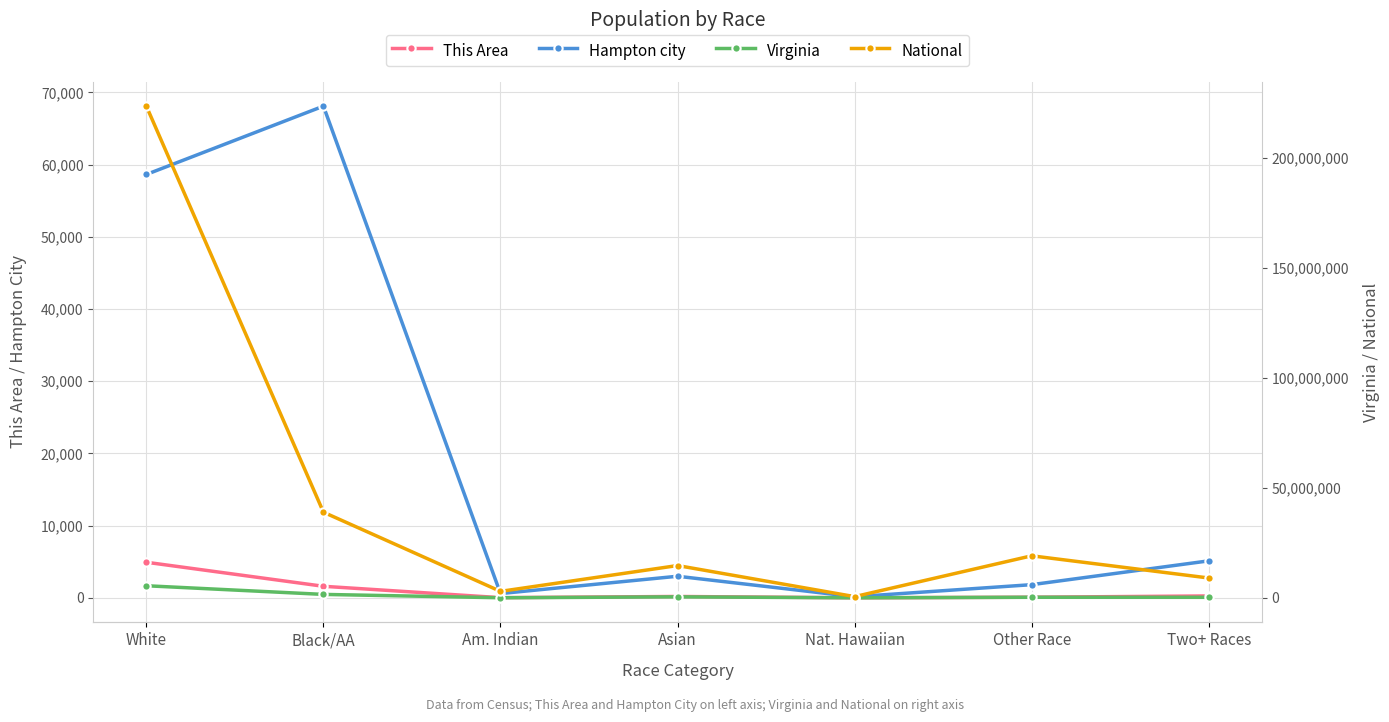

What is the minimum value shown in the chart?

6